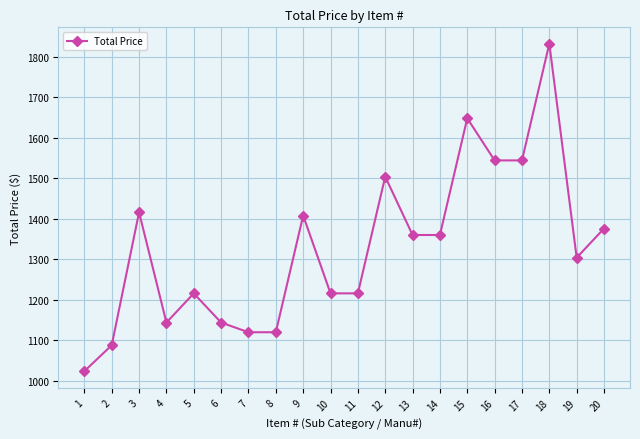

How many values are below 1359?

10